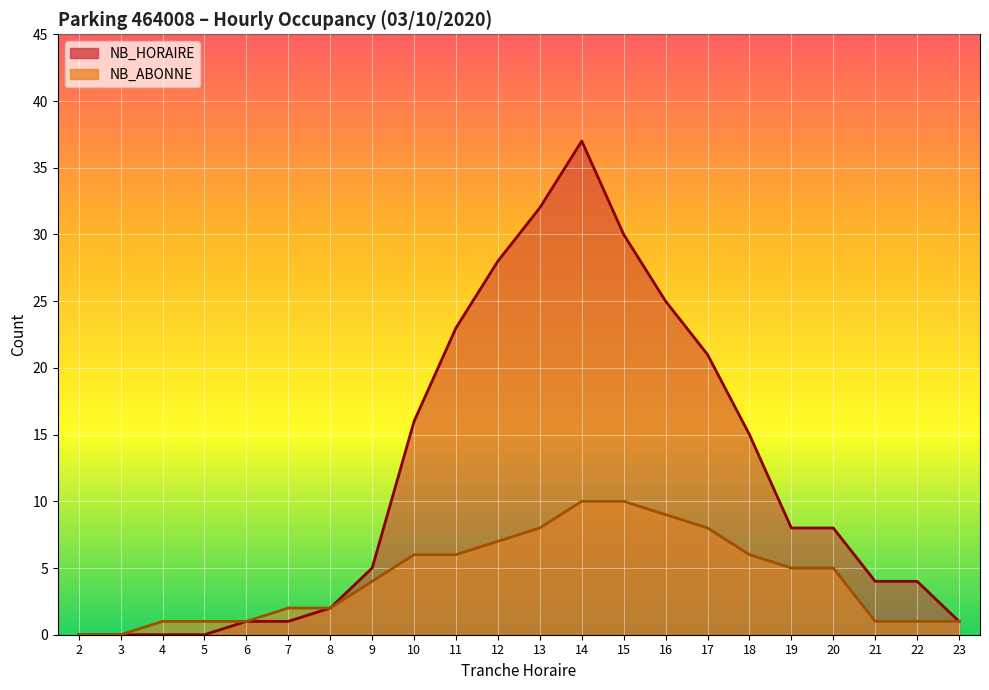

At which category is the sum across all series the highest?

14